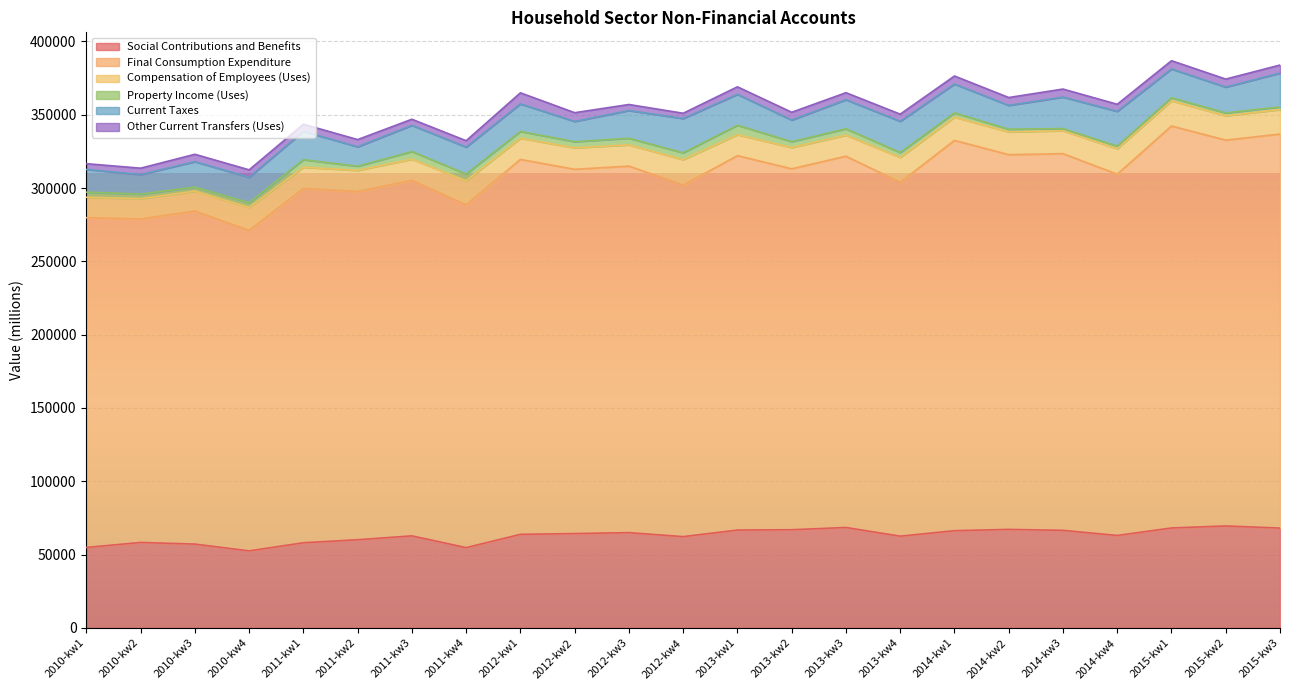

Between 2015-kw3 and 2013-kw2, which is larger?

2015-kw3